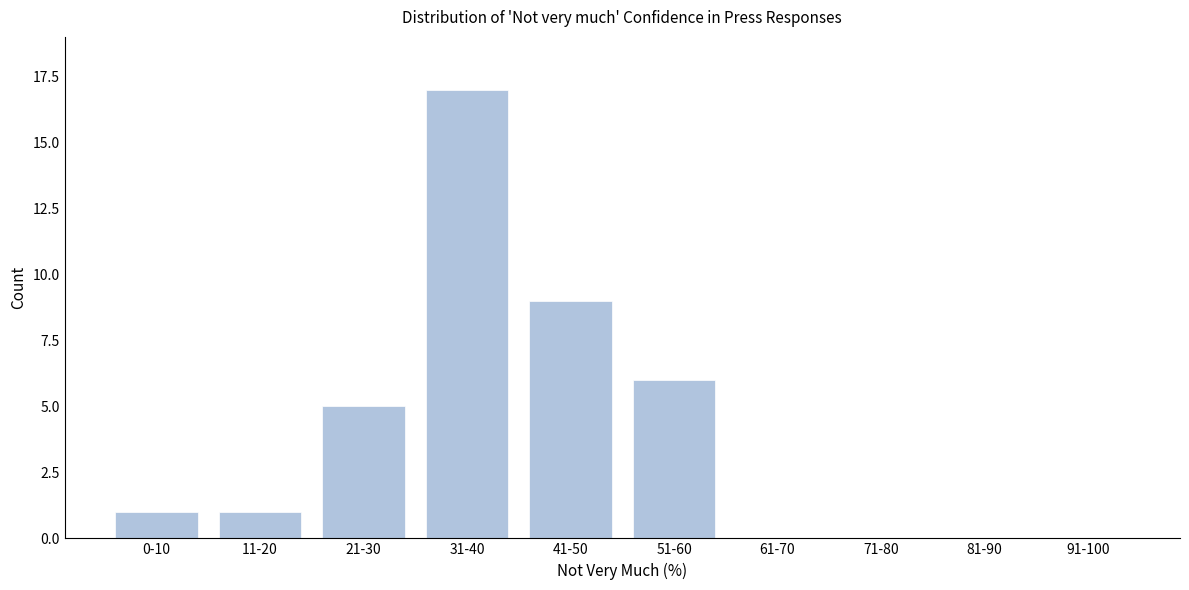

Reading right to left, what are all the values shown in this chart?

91-100=0	81-90=0	71-80=0	61-70=0	51-60=6	41-50=9	31-40=17	21-30=5	11-20=1	0-10=1